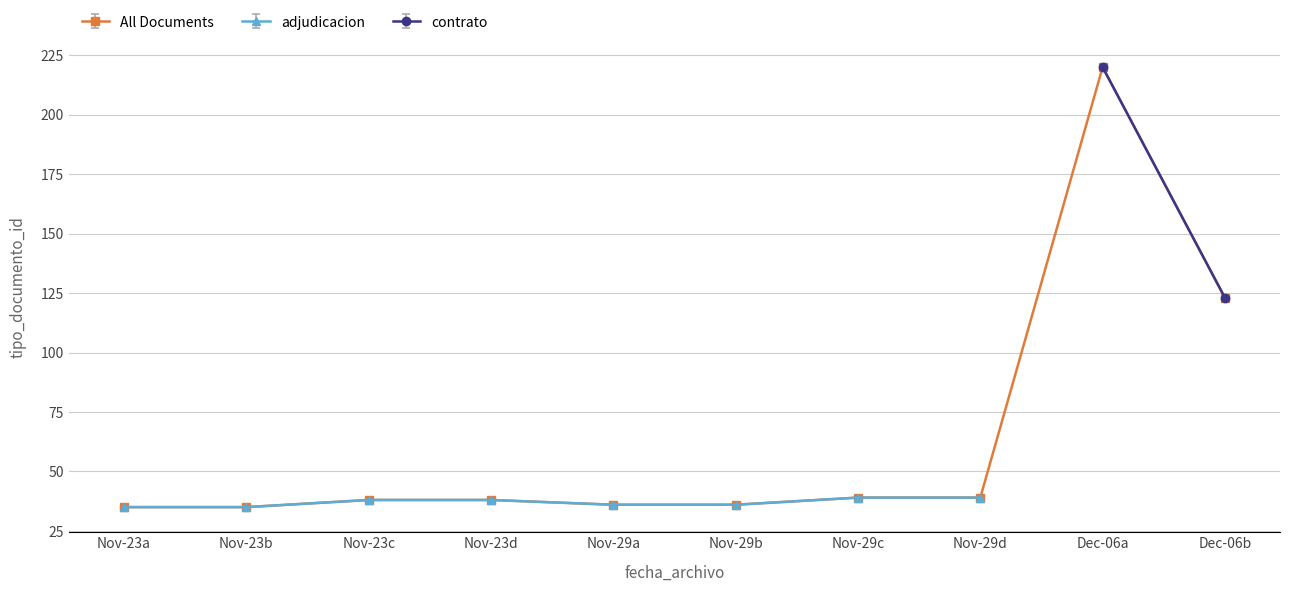

What is the label of the 7th point from the left?

Nov-29c